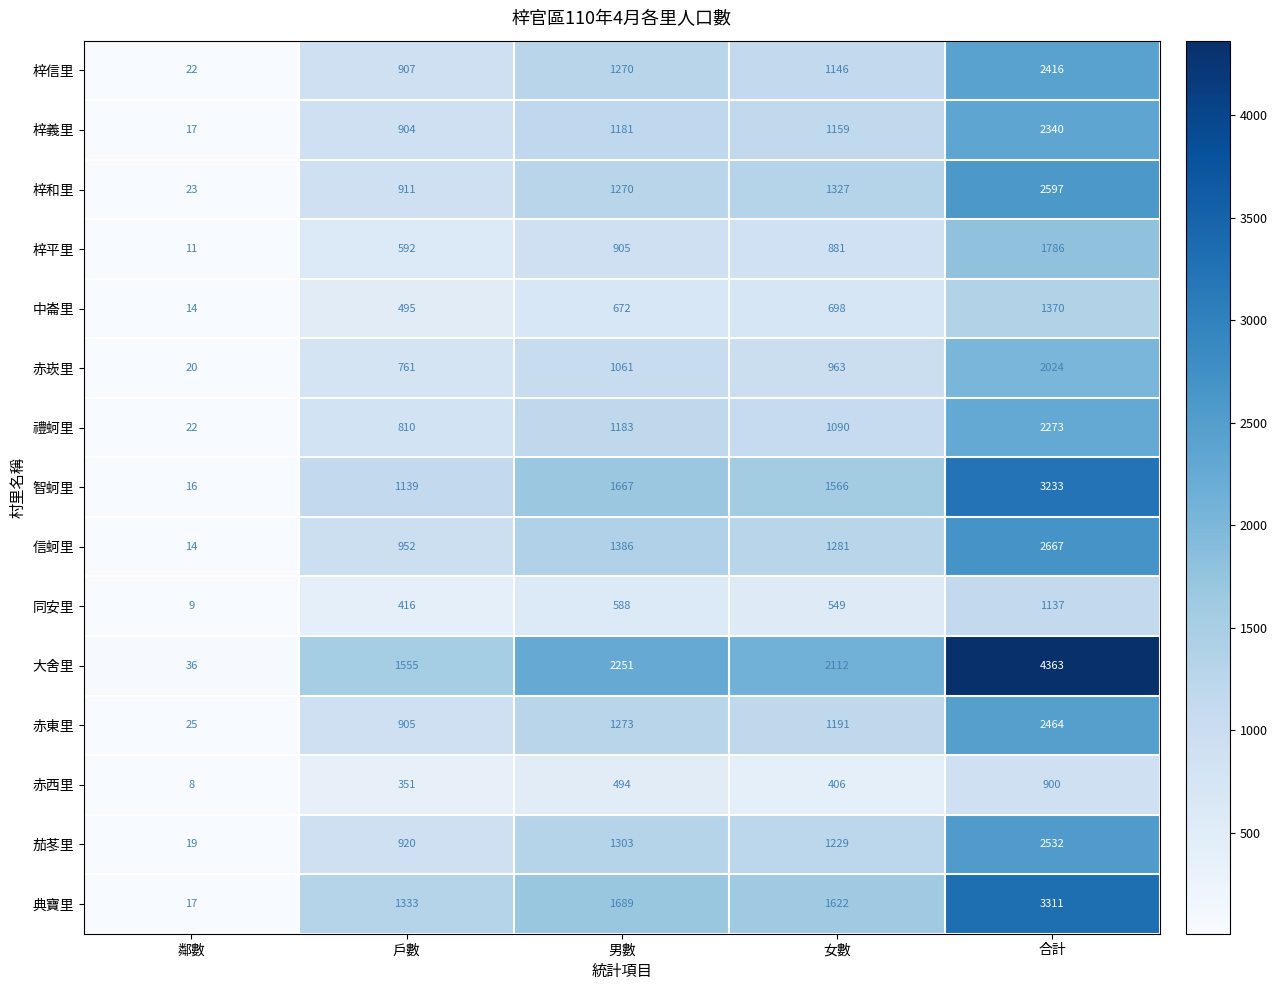

What is the difference between the 禮蚵里 values at 戶數 and 男數?

373